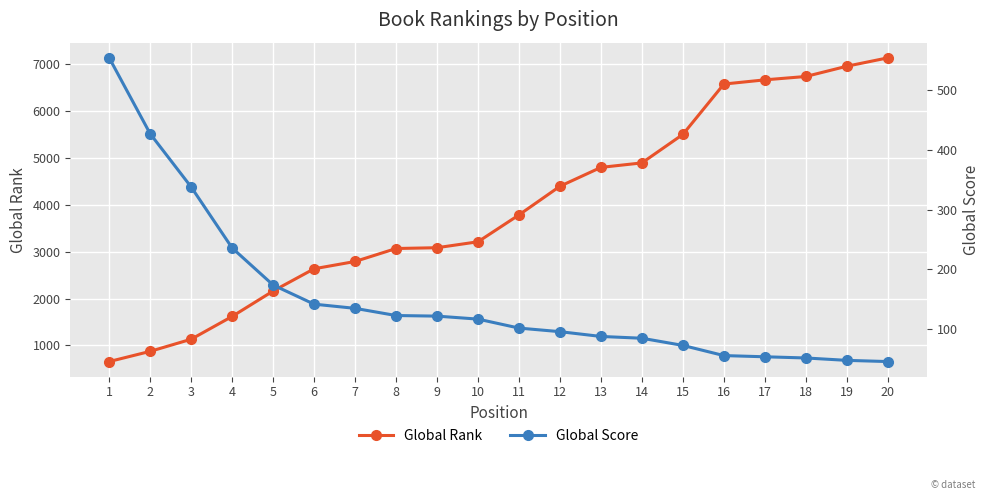

Which has a higher value, 12 or 1?

12